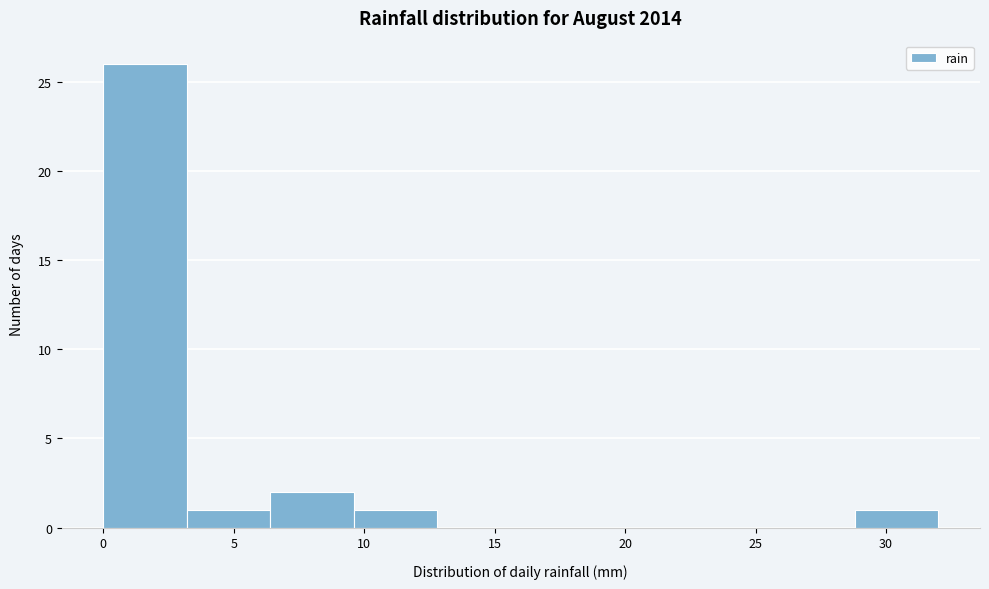

Reading left to right, transcribe this chart: for each bar, give the range it covers on the x-axis and its height. Neither the bar edges nor the heights are printed on the chart, so give them approximately, as read against the axes.

0.0 to 3.2: 26
3.2 to 6.4: 1
6.4 to 9.6: 2
9.6 to 12.8: 1
12.8 to 16.0: 0
16.0 to 19.2: 0
19.2 to 22.4: 0
22.4 to 25.6: 0
25.6 to 28.8: 0
28.8 to 32.0: 1